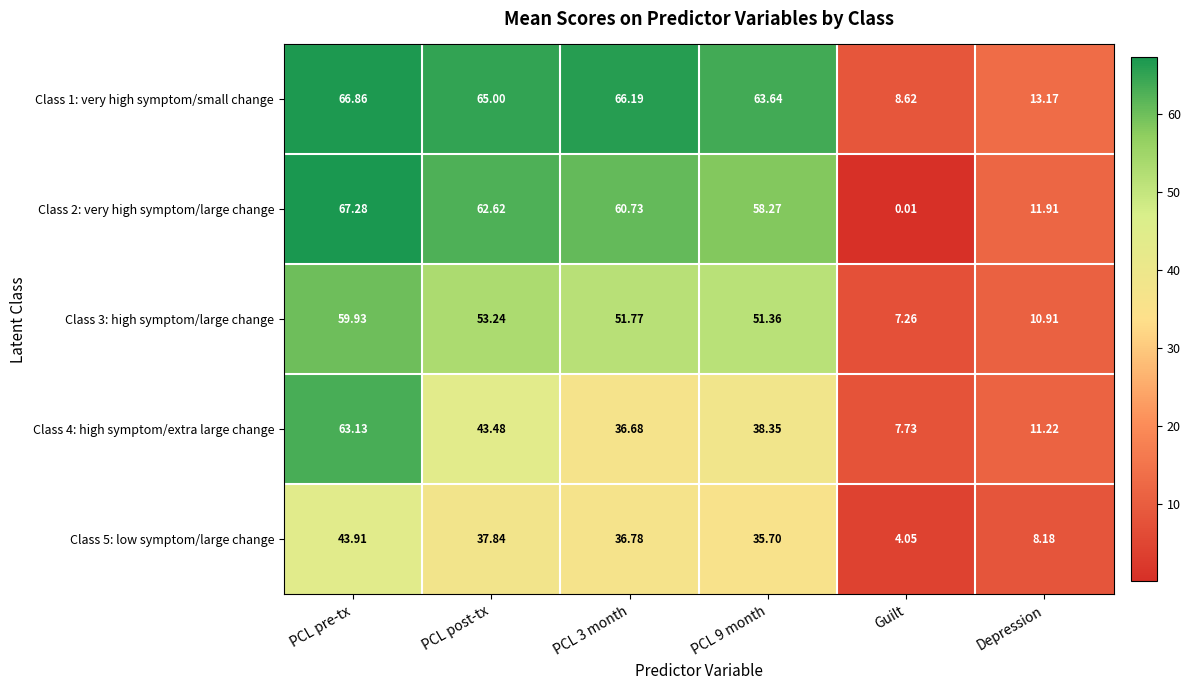

At which label does Class 5: low symptom/large change reach its peak?

PCL pre-tx